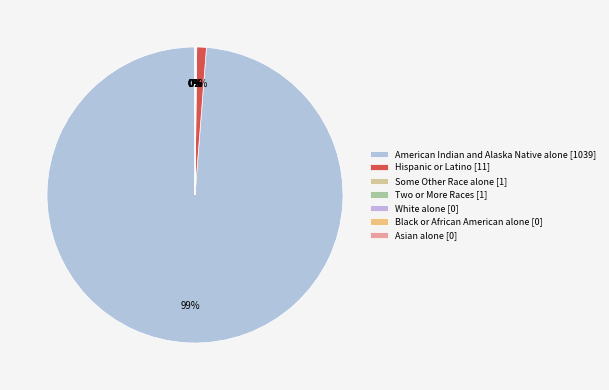

How many slices are in this pie chart?

7